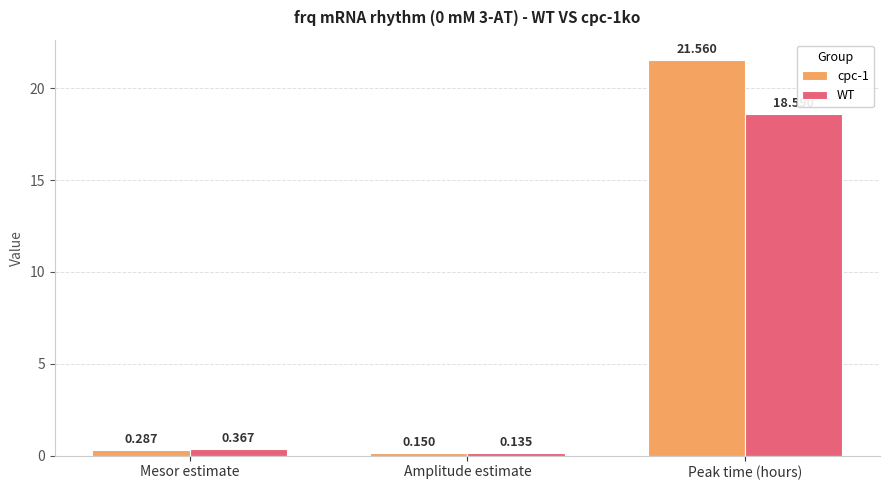

What is the sum of the WT values at Mesor estimate and Amplitude estimate?

0.5